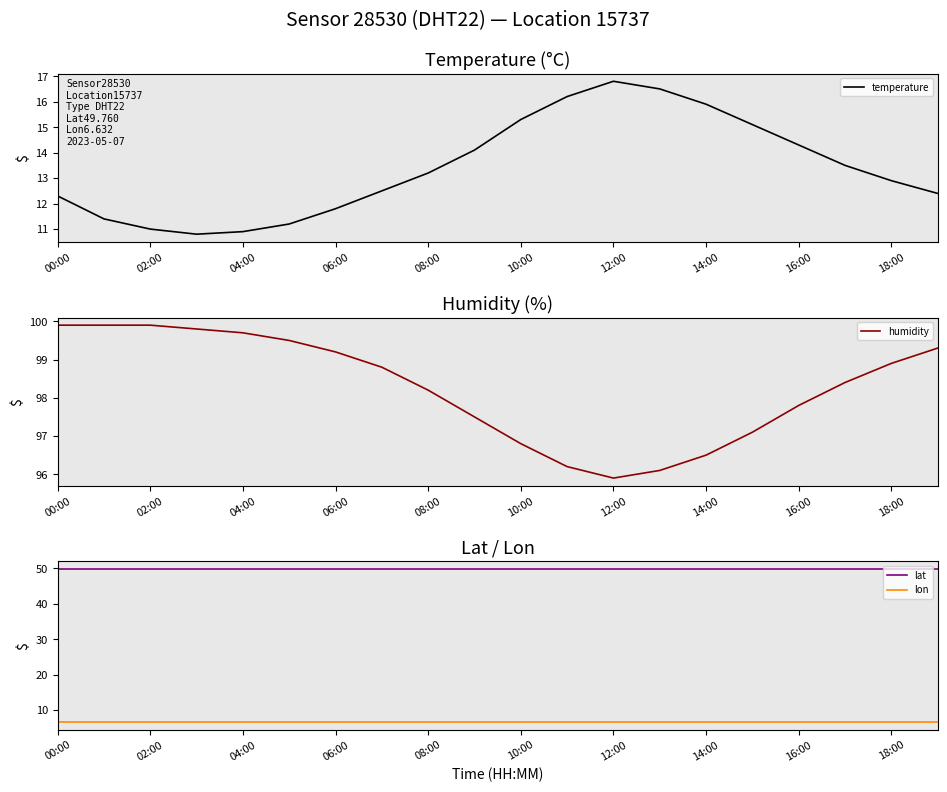

True or false: lat has more than 2 points higher than both neighbors.

False